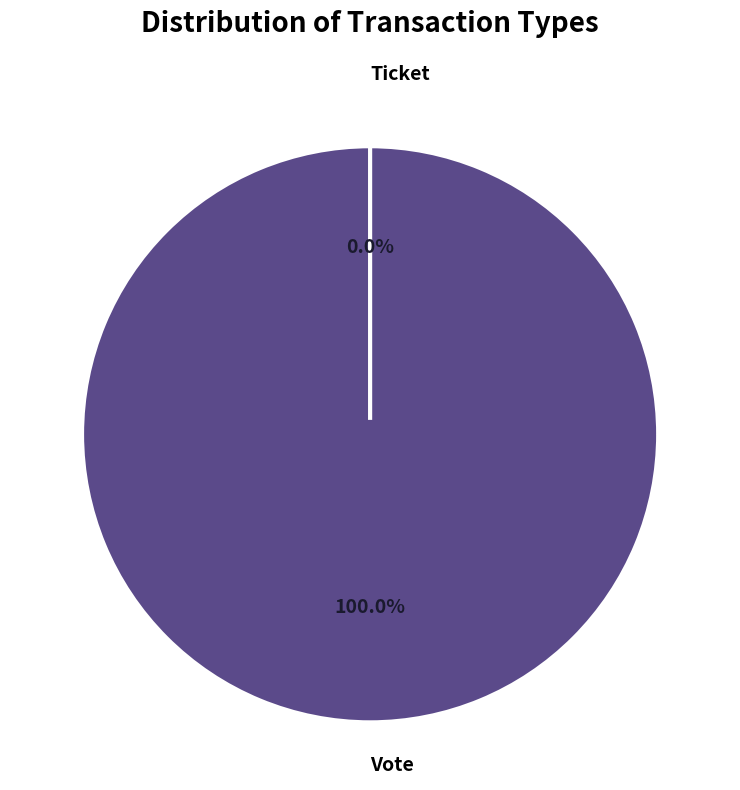

Is Ticket the majority of the pie?

No